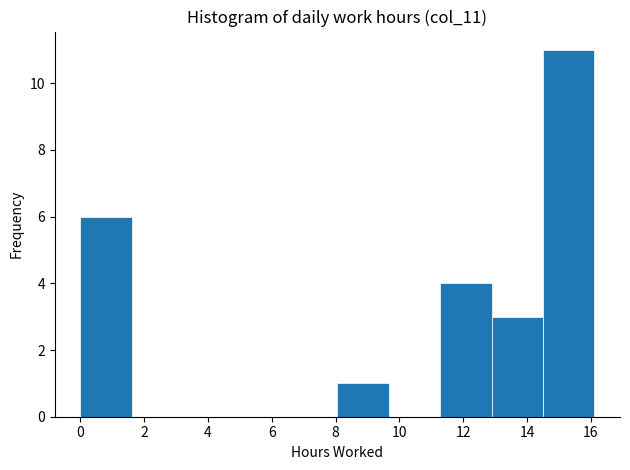

How tall is the bar that spans 14.4 to 16.2 on the x-axis? Neither the bar edges nor the heights are printed on the chart, so give them approximately, as read against the axes.

11